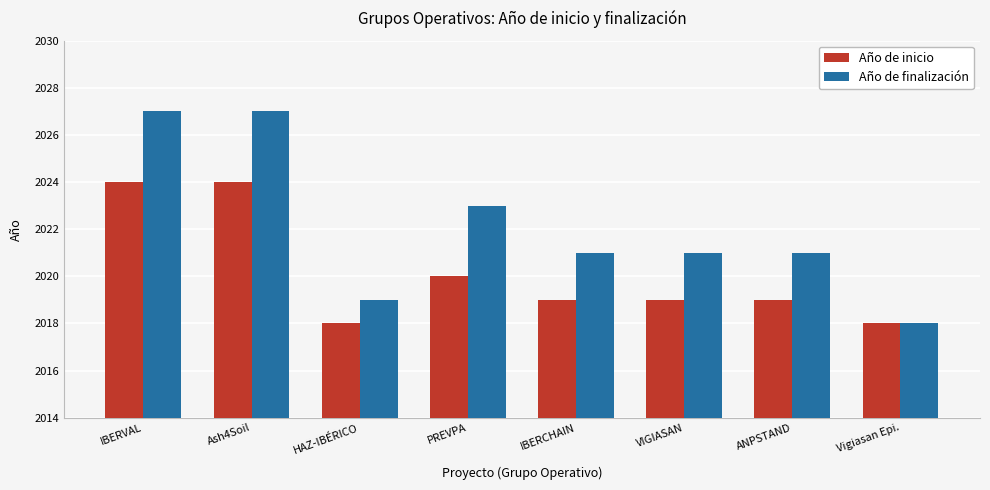

True or false: Año de inicio has a value of 3480 at ANPSTAND.

False